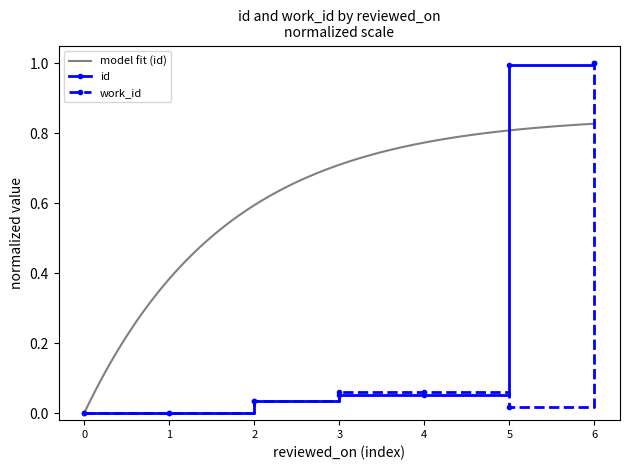

Count the number of data series in this chart.

2